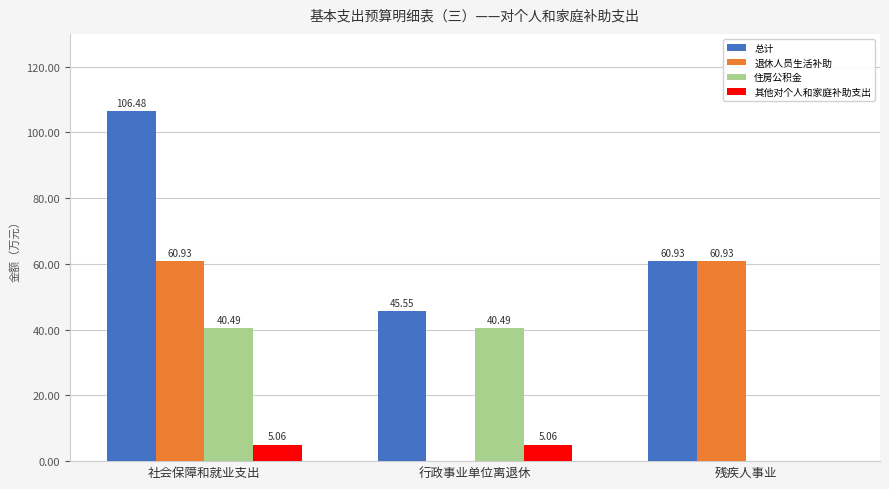

What is the sum of all 其他对个人和家庭补助支出 values?

10.1